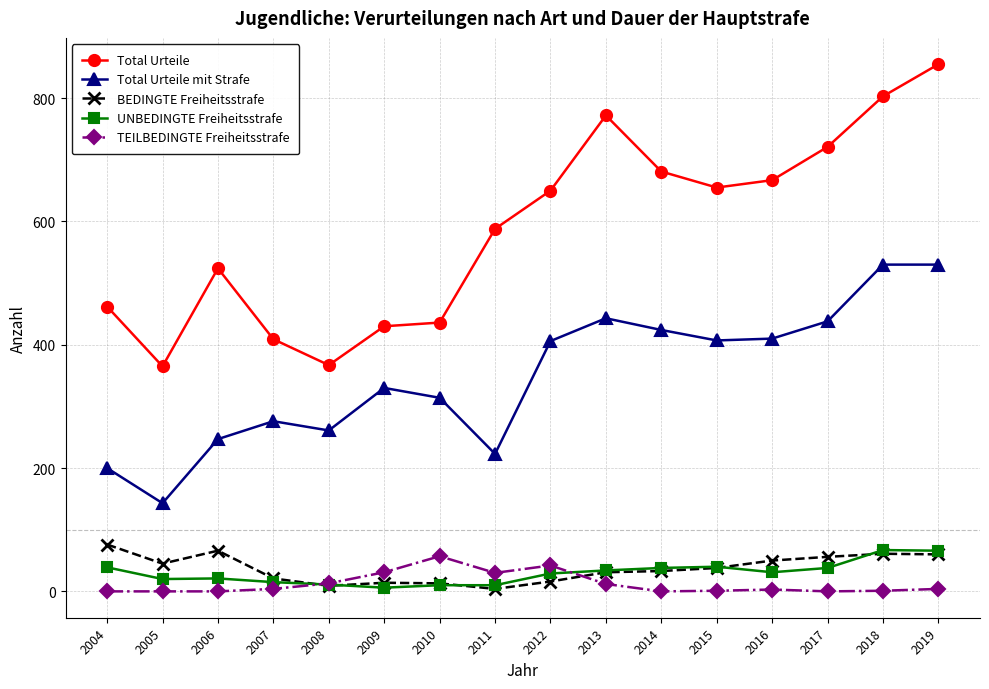

True or false: UNBEDINGTE Freiheitsstrafe and Total Urteile intersect in this chart.

False